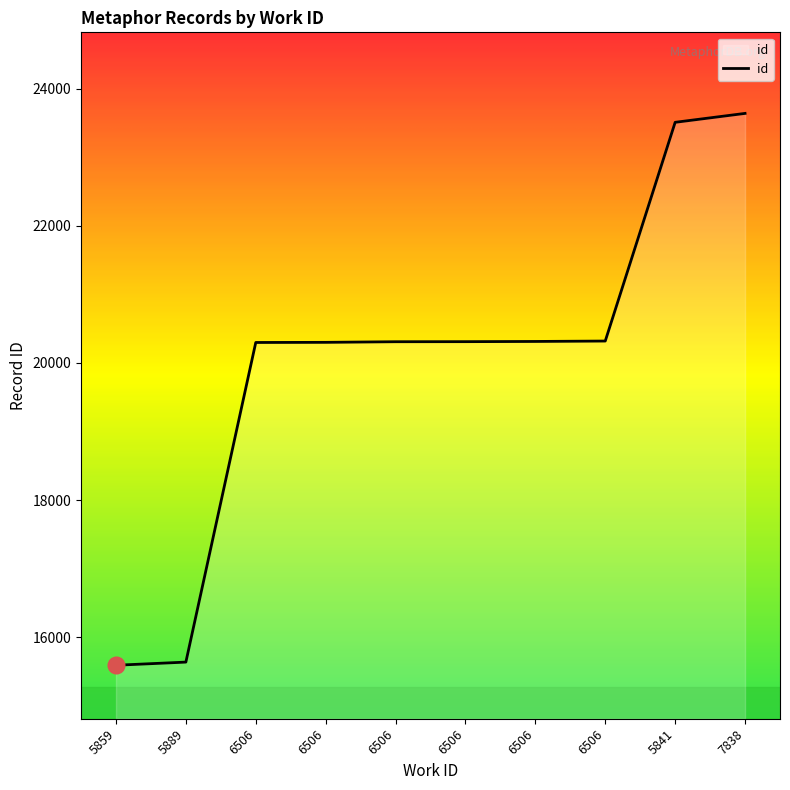

The chart shows a value of 6022 at 7838. True or false?

False